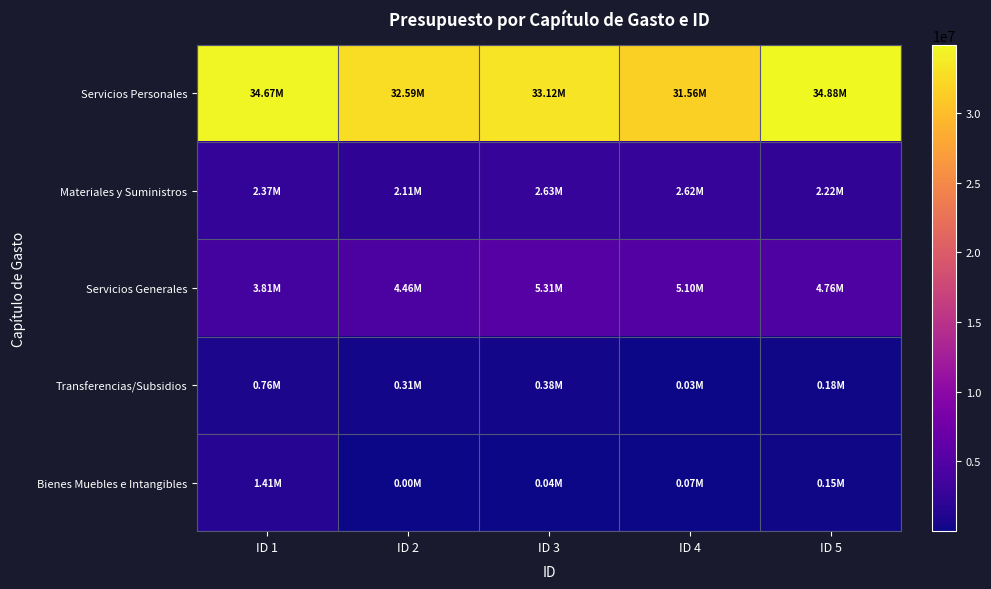

Reading right to left, what are all the values shown in this chart?

Servicios Personales: ID 5=34882272	ID 4=31558636	ID 3=33117207	ID 2=32593115	ID 1=34674633
Materiales y Suministros: ID 5=2218300	ID 4=2624311	ID 3=2626770	ID 2=2114128	ID 1=2366487
Servicios Generales: ID 5=4759461	ID 4=5098660	ID 3=5306859	ID 2=4457502	ID 1=3814812
Transferencias/Subsidios: ID 5=180000	ID 4=30000	ID 3=384085	ID 2=307000	ID 1=760988
Bienes Muebles e Intangibles: ID 5=154000	ID 4=66500	ID 3=35900	ID 2=2718	ID 1=1405311